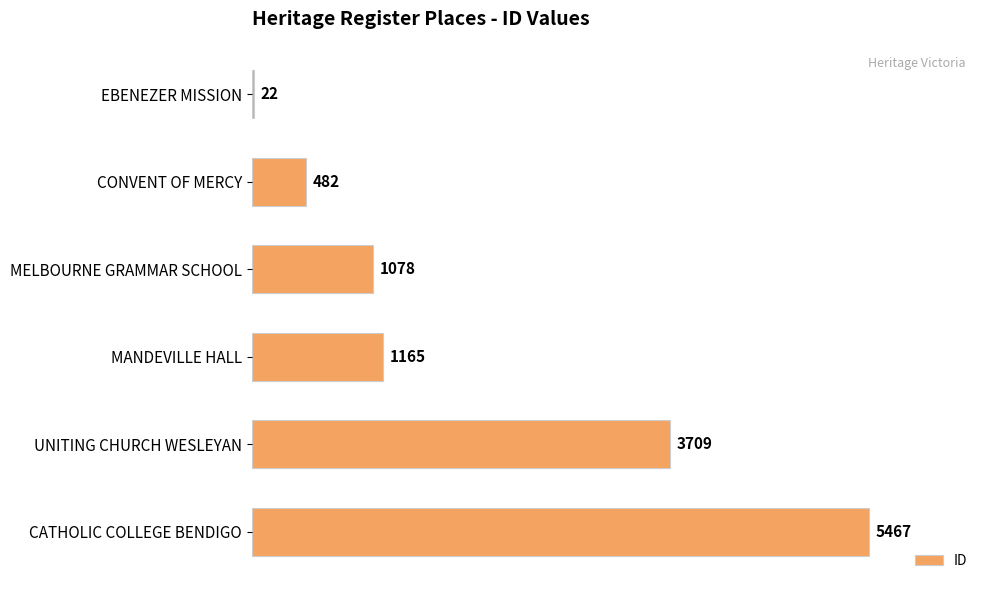

What is the sum of all values?

11923